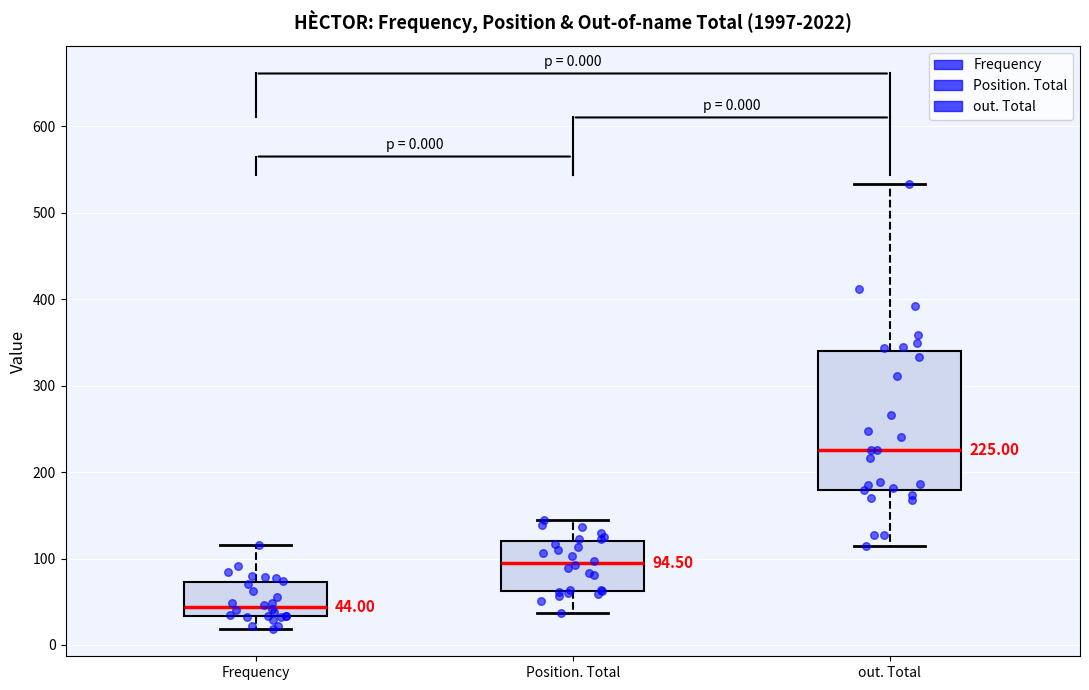

Comparing the boxes themselves (not the whiskers), which one is the tallest?

out. Total